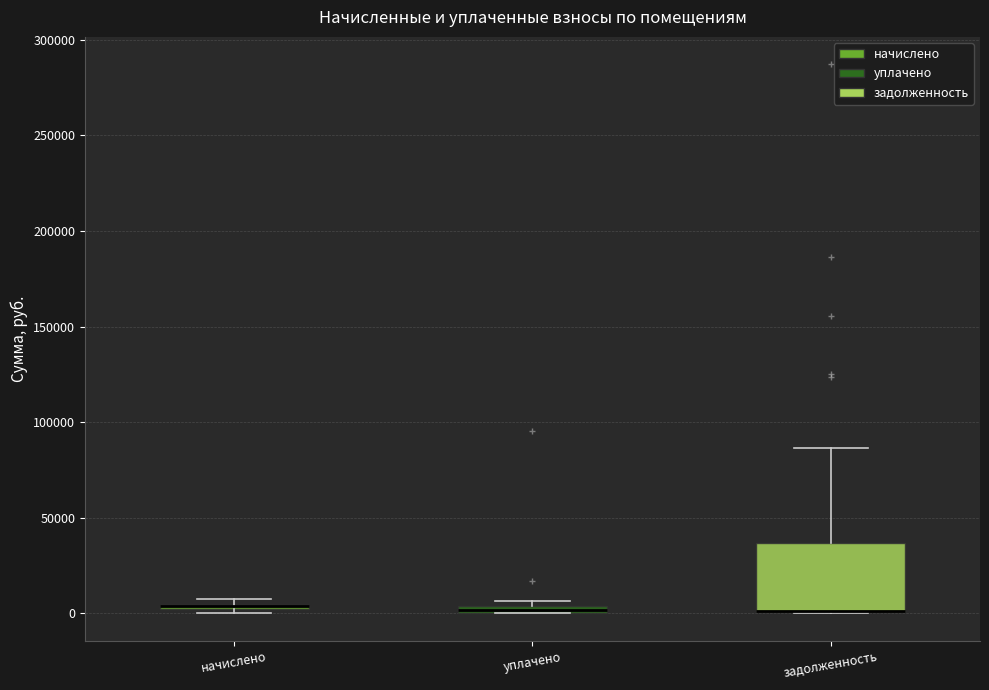

Which box is the tallest, from its lower edge to its upper edge?

задолженность